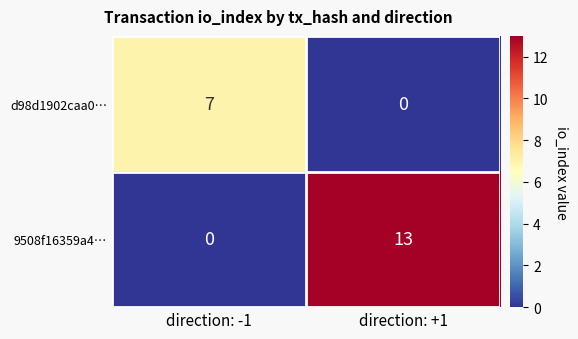

Which series changed the most between direction: -1 and direction: +1?

9508f16359a4…